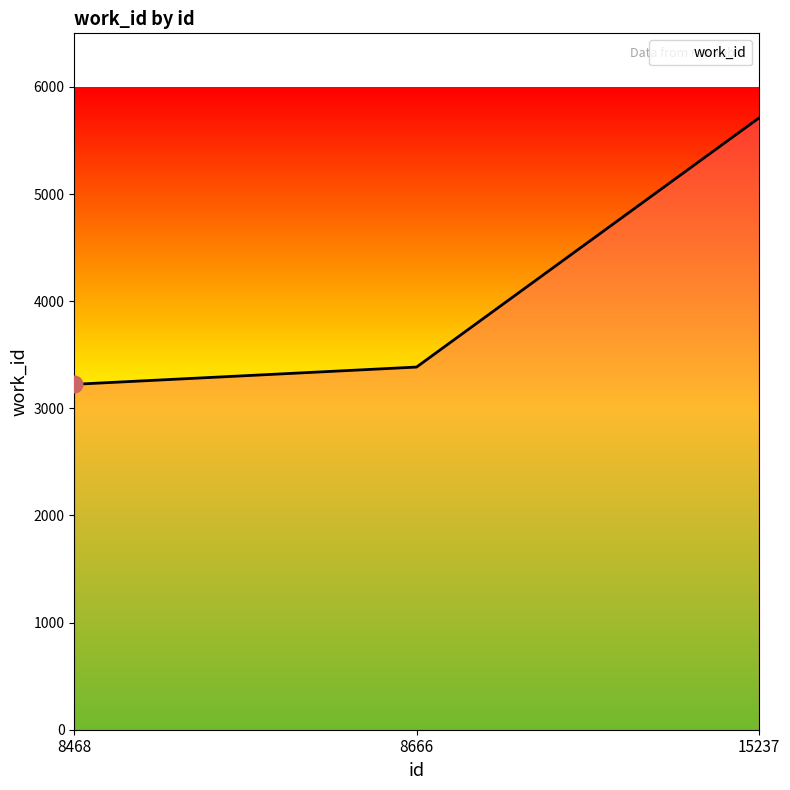

What is the difference between the values at 15237 and 8666?

2324